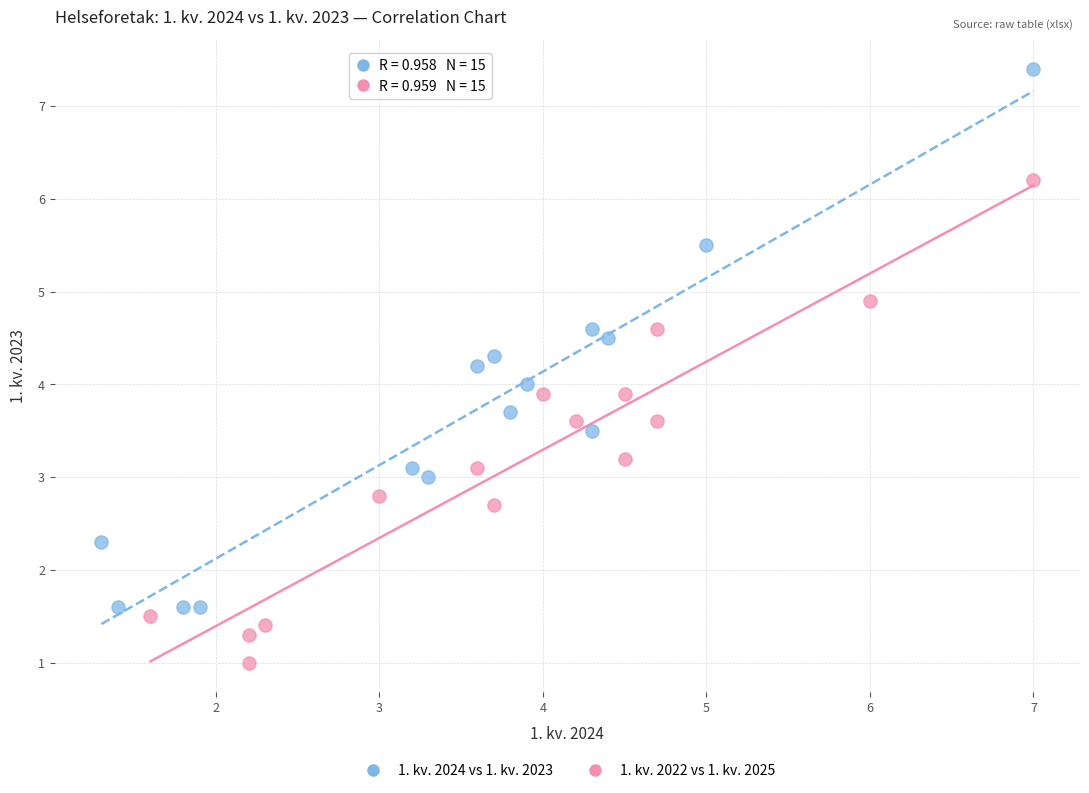

Which series has the largest Y range (max minus min)?

1. kv. 2024 vs 1. kv. 2023